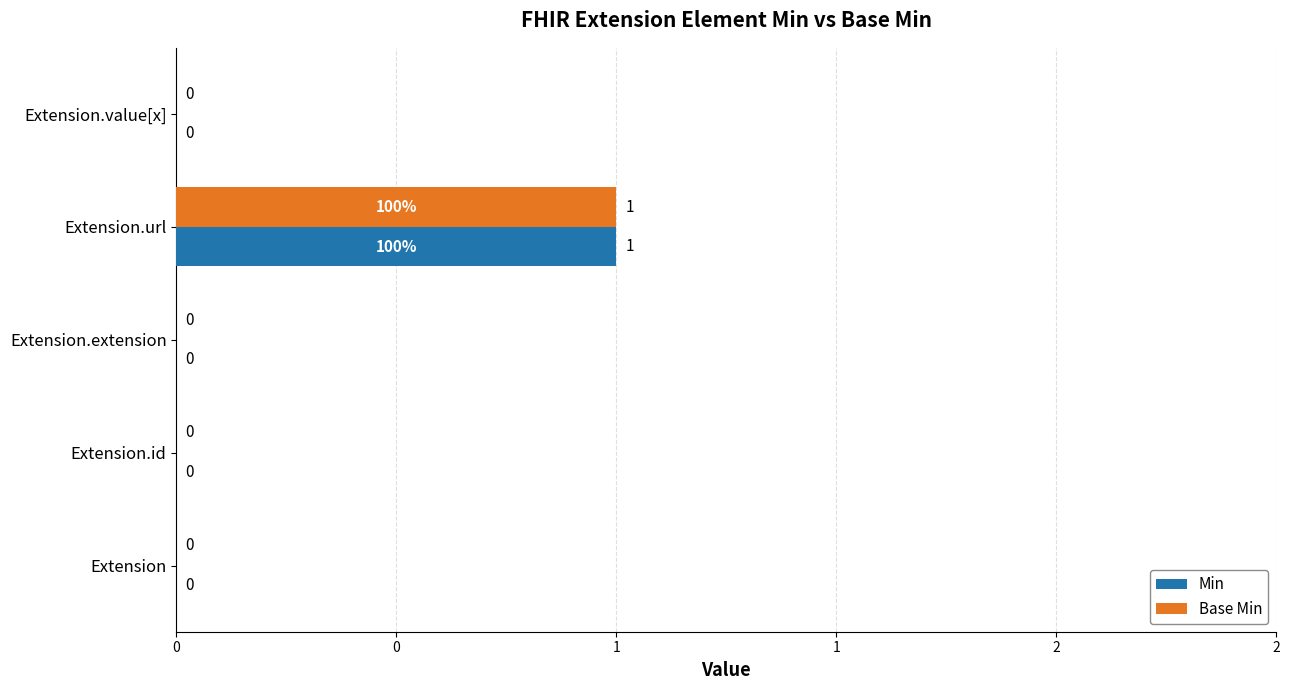

What are all the series names shown in the legend?

Min, Base Min